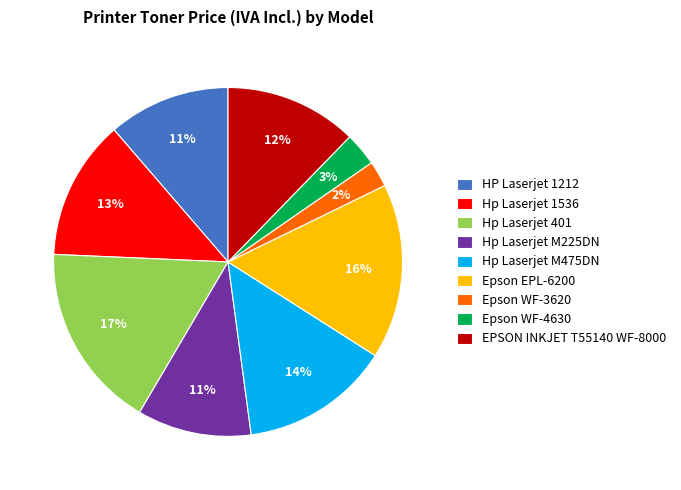

Approximately how many times larger is the value at Hp Laserjet M225DN compared to Hp Laserjet 1536?

0.8